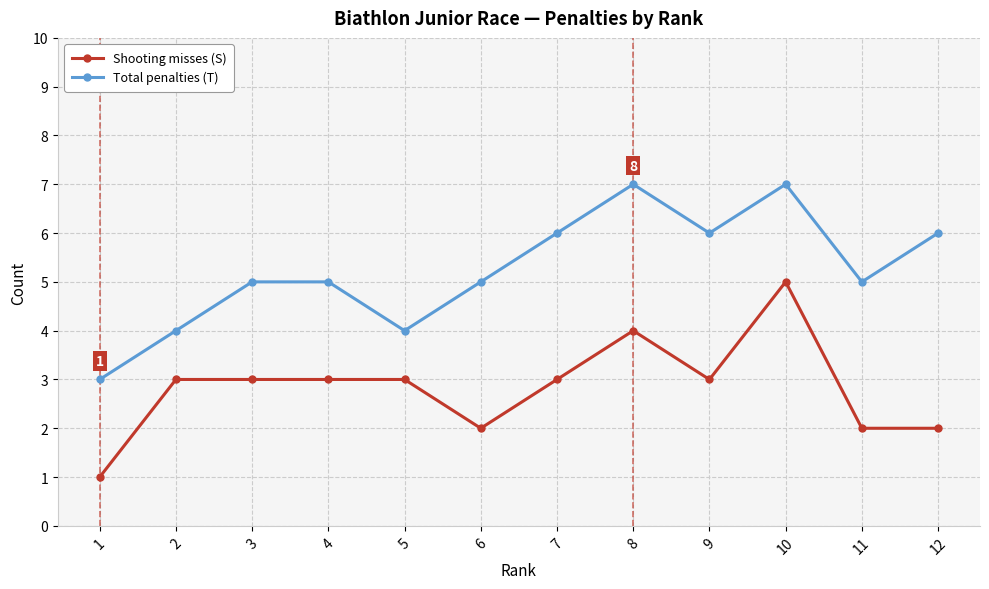

At which category is the sum across all series the highest?

10